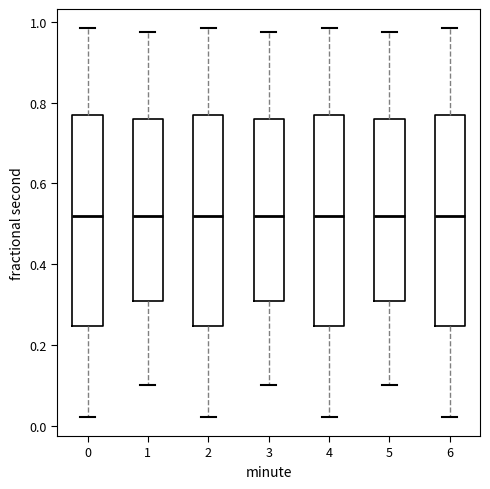

Where is the upper edge of the box at x = 4 on the y-axis? The values are not printed on the chart, so give them approximately, as read against the axis.

0.76